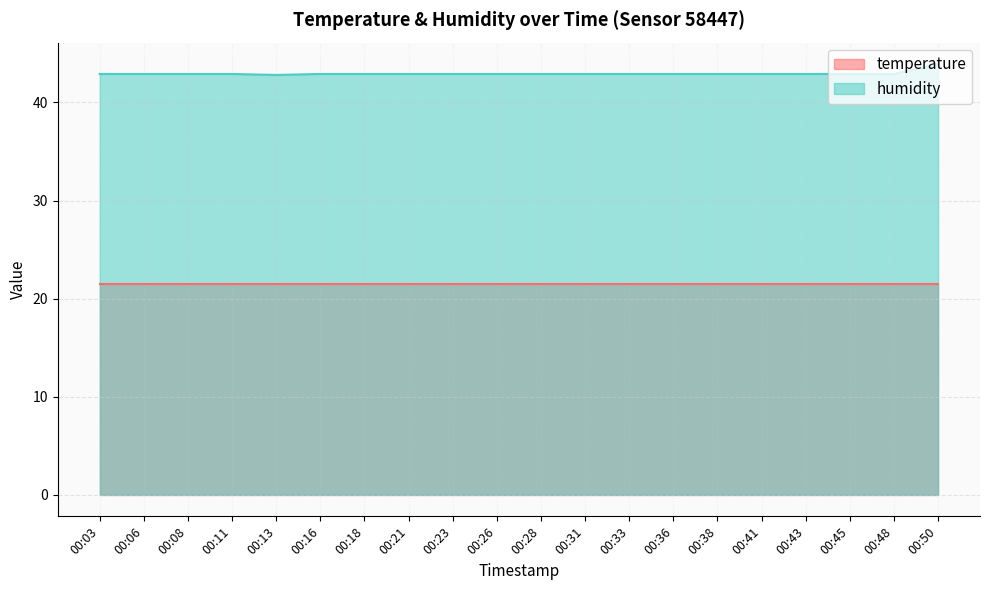

What is the value of the 18th point from the left?

42.9